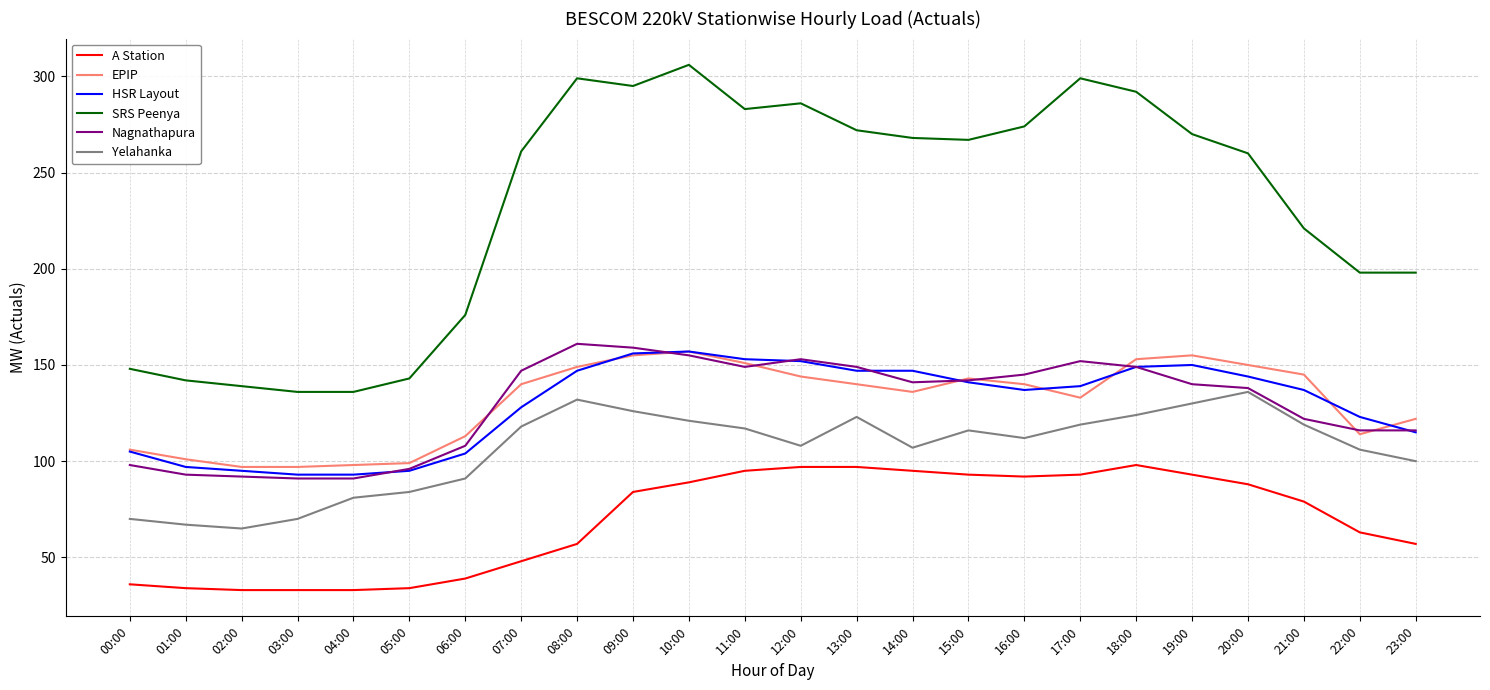

True or false: Yelahanka has a value of 136 at 20:00.

True